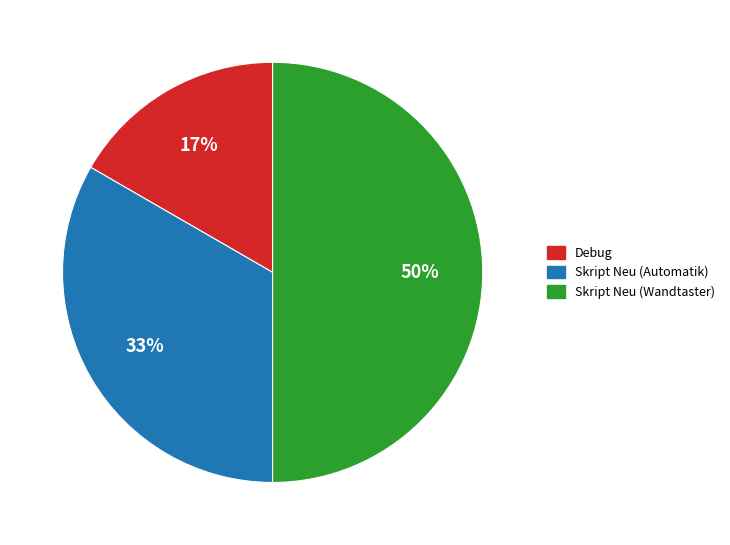

To the nearest percent, what is the average slice percentage?

33%